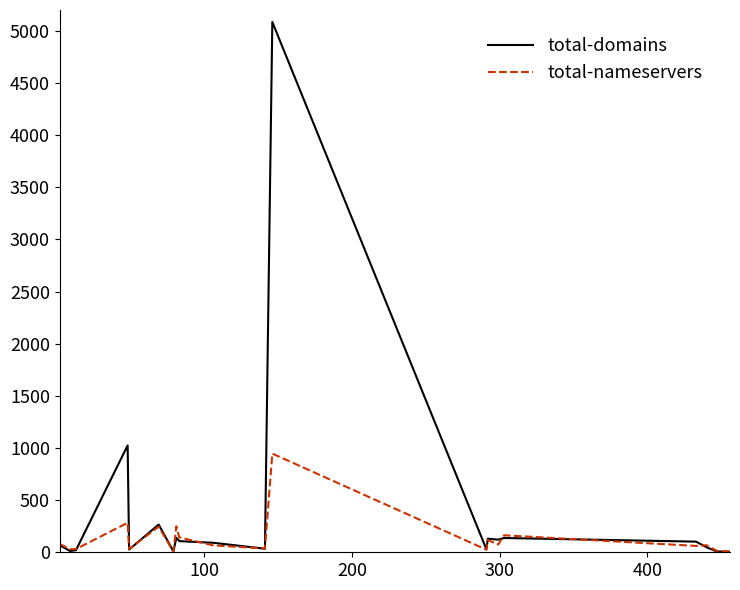

List the series in order of their peak value, lowest first.

total-nameservers, total-domains